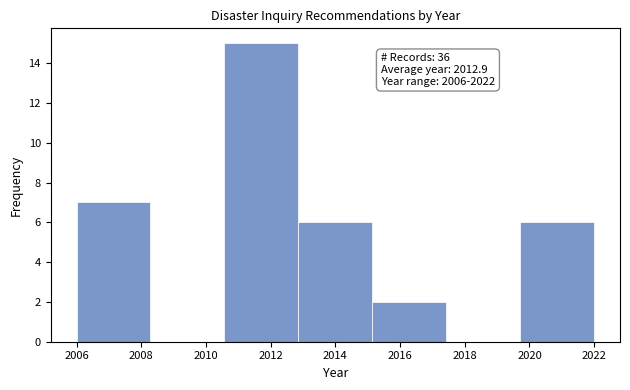

Over which range of the x-axis is the bar tallest?

2010.6 to 2012.8